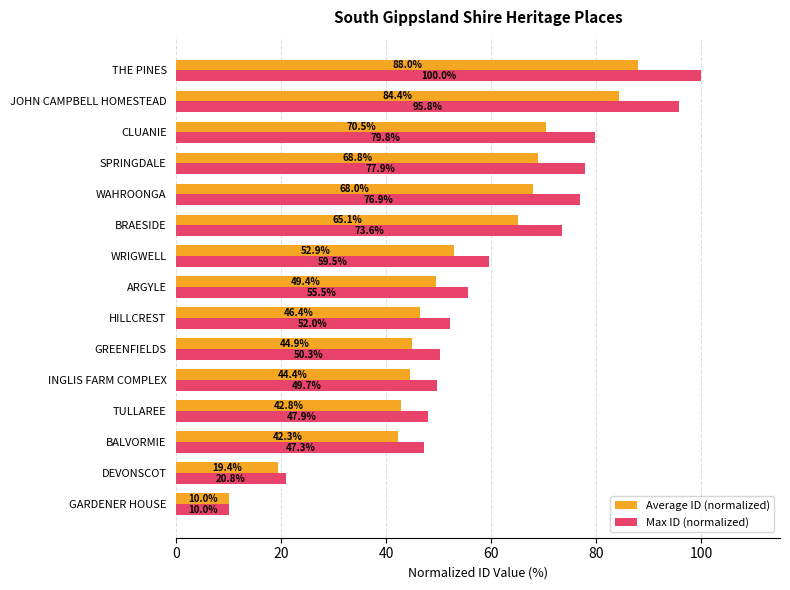

Rank the series by their maximum value, from highest to lowest.

Max ID (normalized), Average ID (normalized)